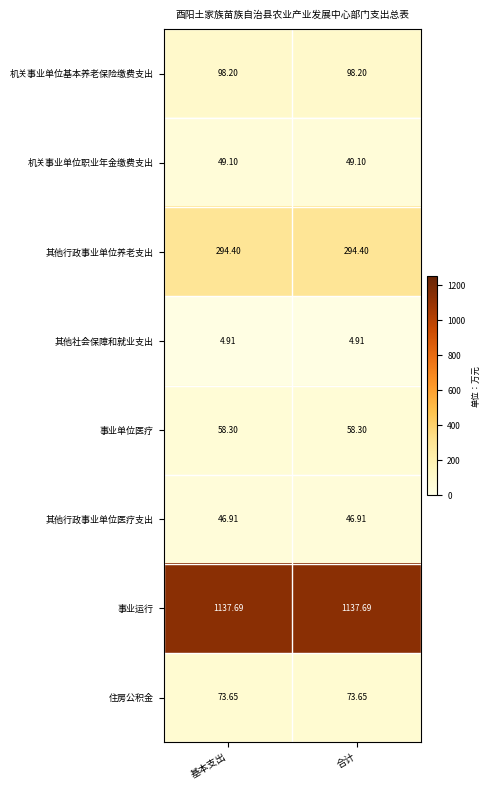

Which series has the largest total across all categories?

事业运行